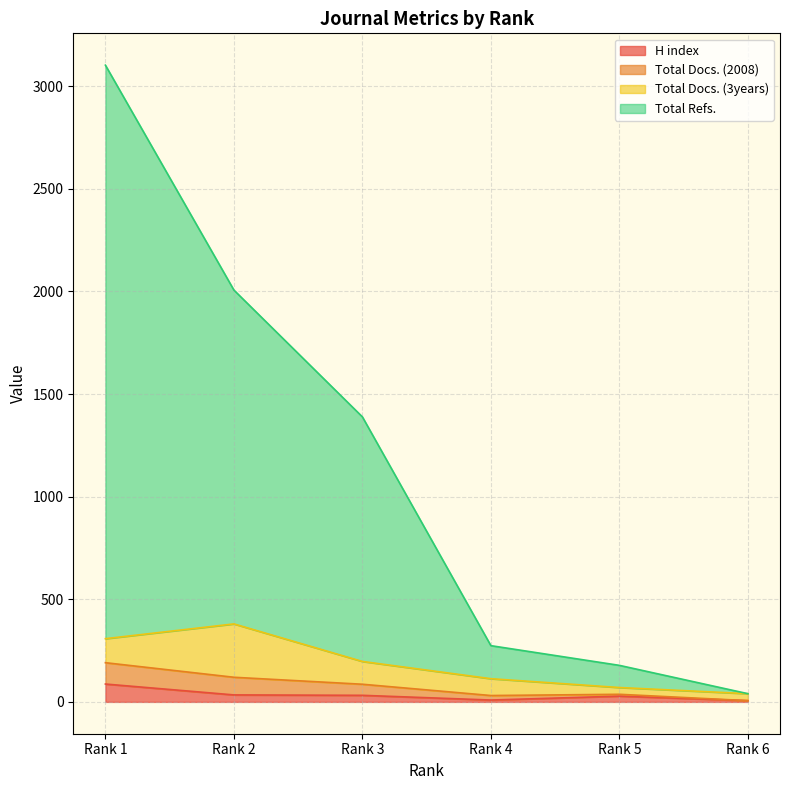

What is the maximum value for H index?

87